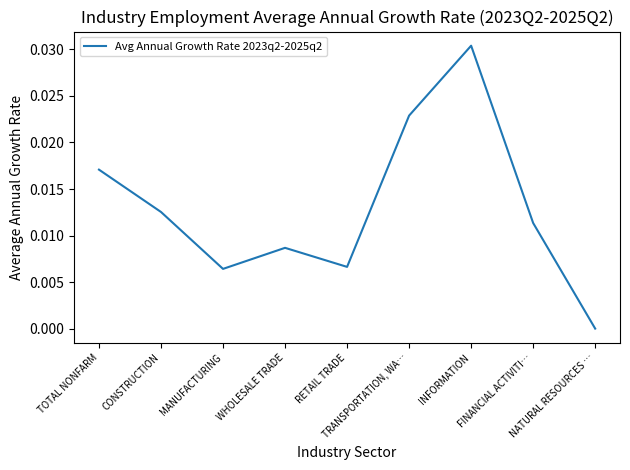

At which category does the chart reach its peak across all series?

INFORMATION